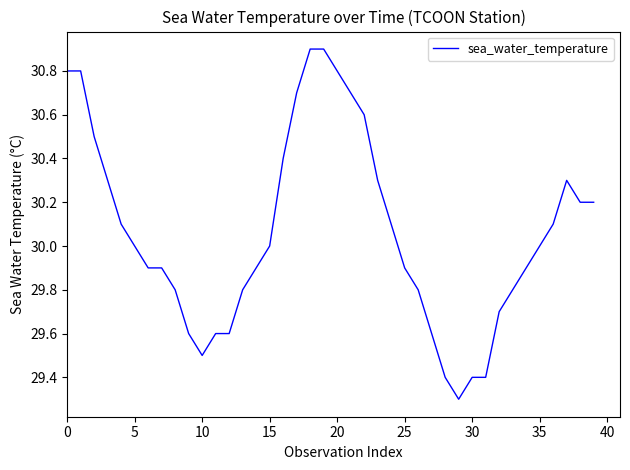

What is the minimum value shown in the chart?

29.3